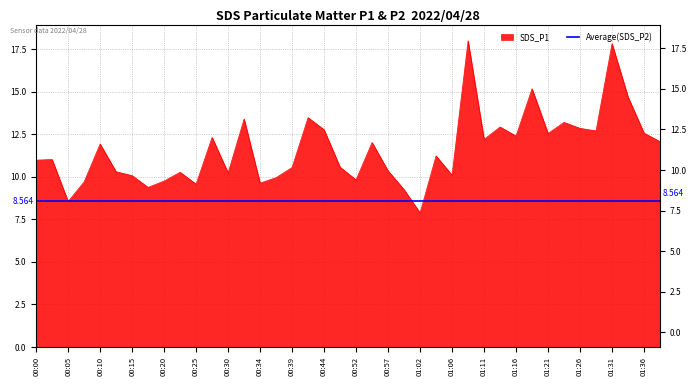

What is the difference between the maximum and minimum values?

10.1